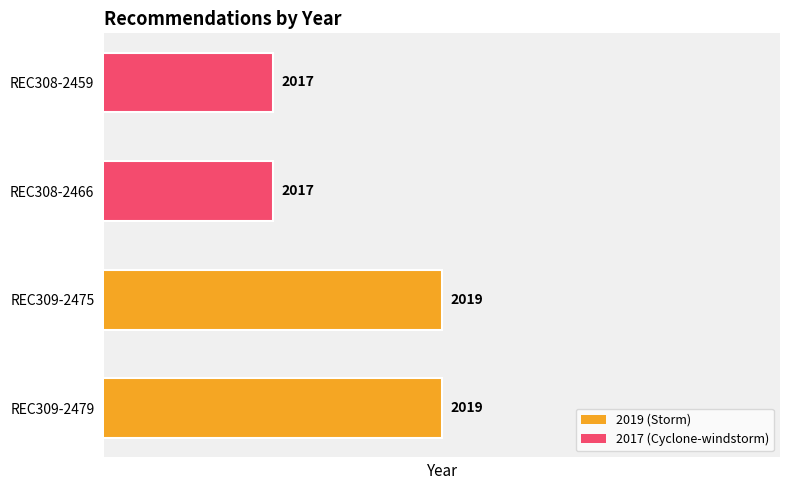

The chart shows a value of 638 at REC309-2475. True or false?

False